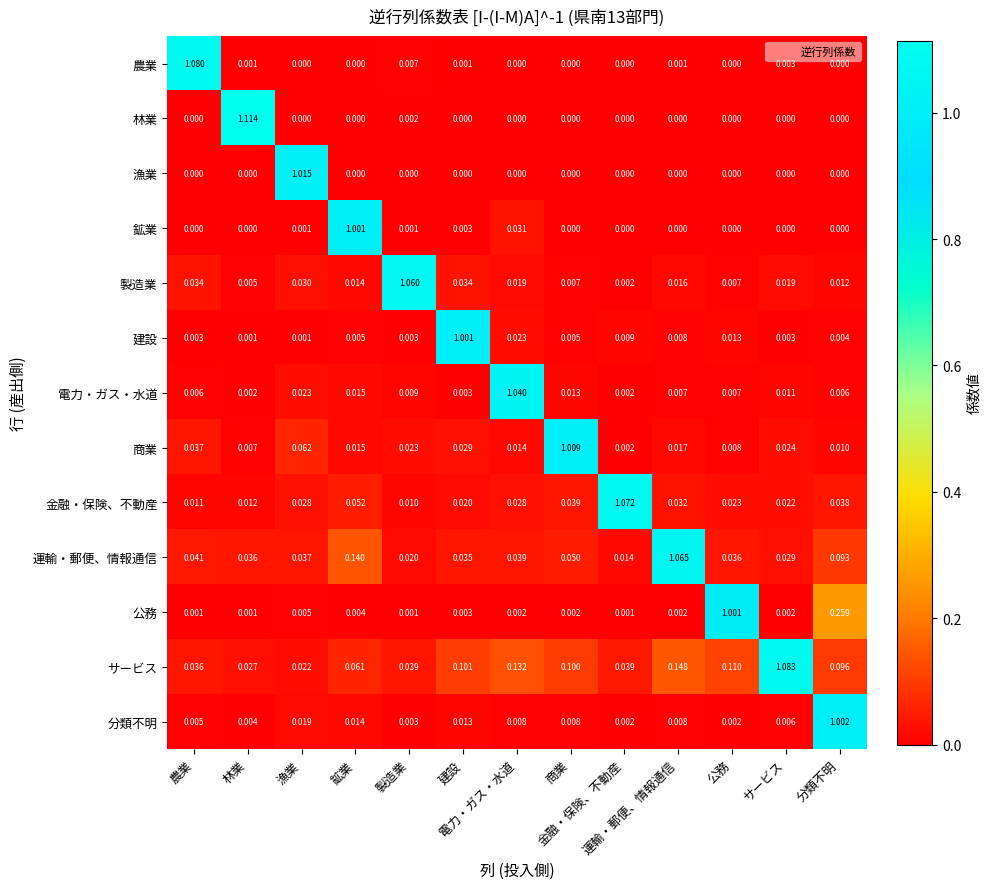

What is the total value across all series at 林業?

1.2